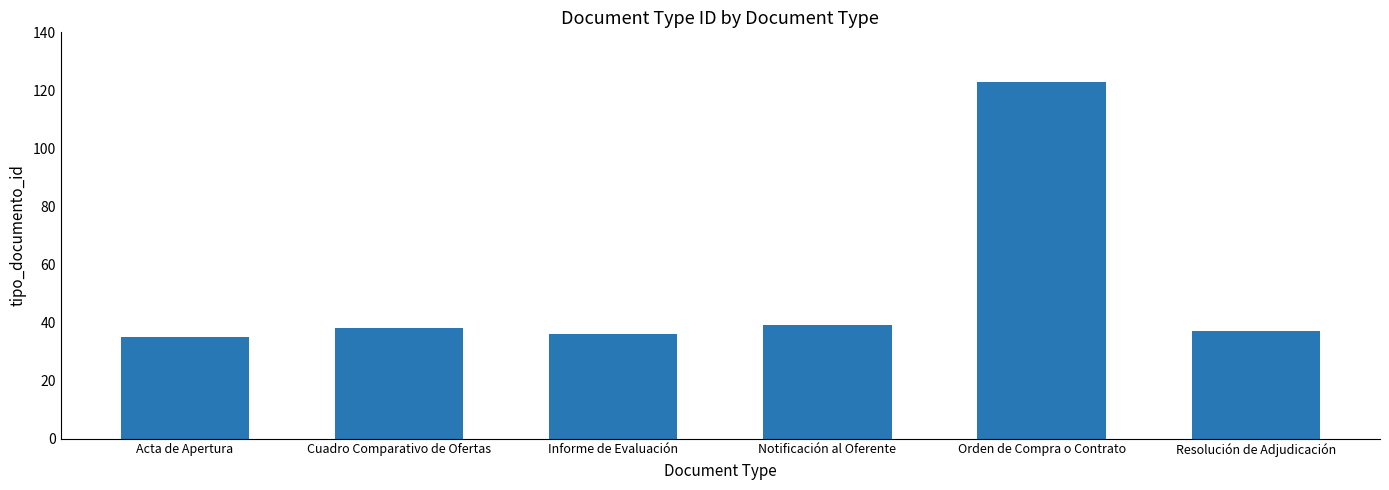

Reading left to right, what are all the values shown in this chart?

35	38	36	39	123	37